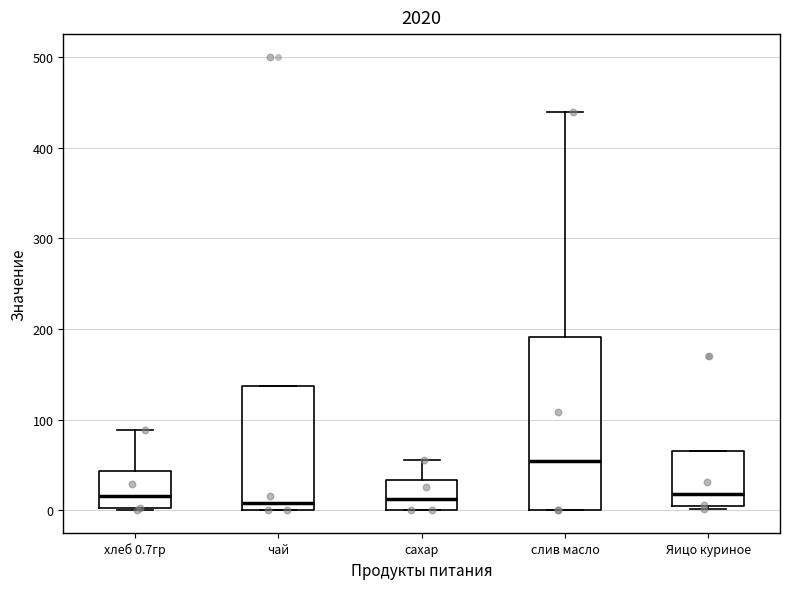

Reading left to right, transcribe this box plot: for each box, give where its median line is, the range the box spans, and where its two whiskers end, as read against the y-axis. The values are not printed on the chart, so give them approximately, as read against the axis.

хлеб 0.7гр: median 20, box 0 to 40, whiskers 0 to 90
чай: median 10, box 0 to 140, whiskers 0 to 140
сахар: median 10, box 0 to 30, whiskers 0 to 60
слив масло: median 50, box 0 to 190, whiskers 0 to 440
Яицо куриное: median 20, box 0 to 70, whiskers 0 (just below the box's lower edge) to 70